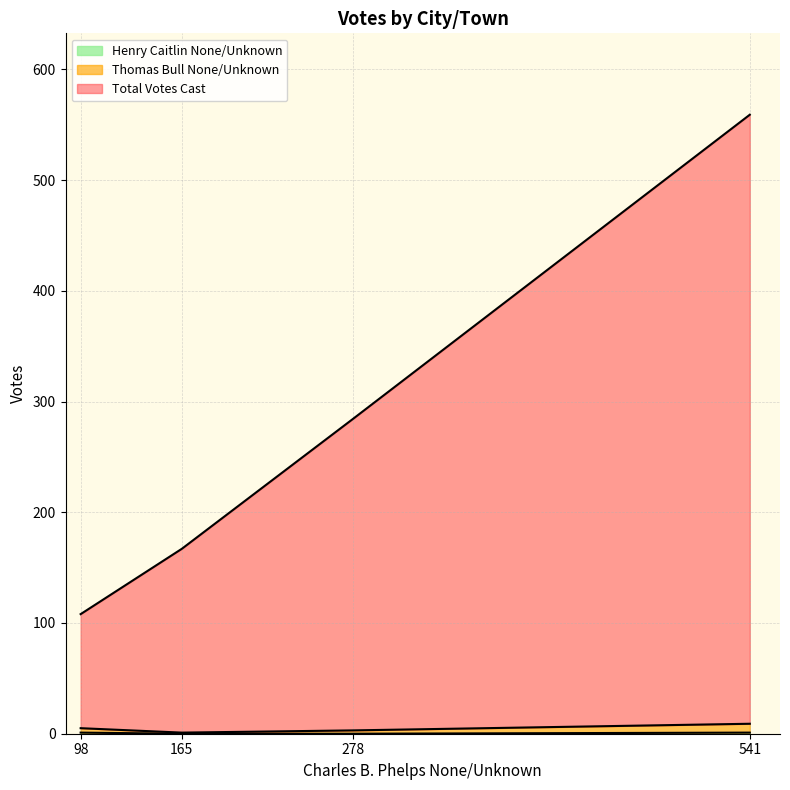

What is the value of the Henry Caitlin None/Unknown point at the 4th from the left?

1